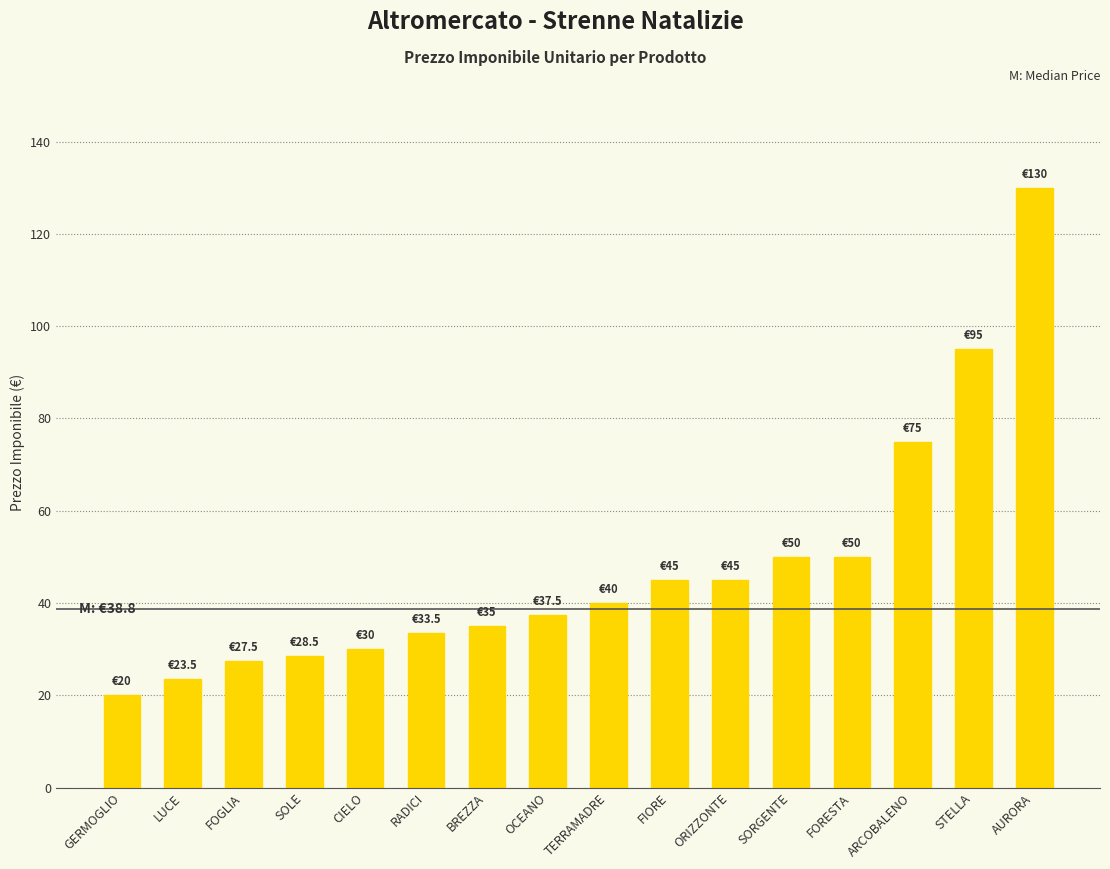

What is the ratio of the value at TERRAMADRE to the value at STELLA?

0.4